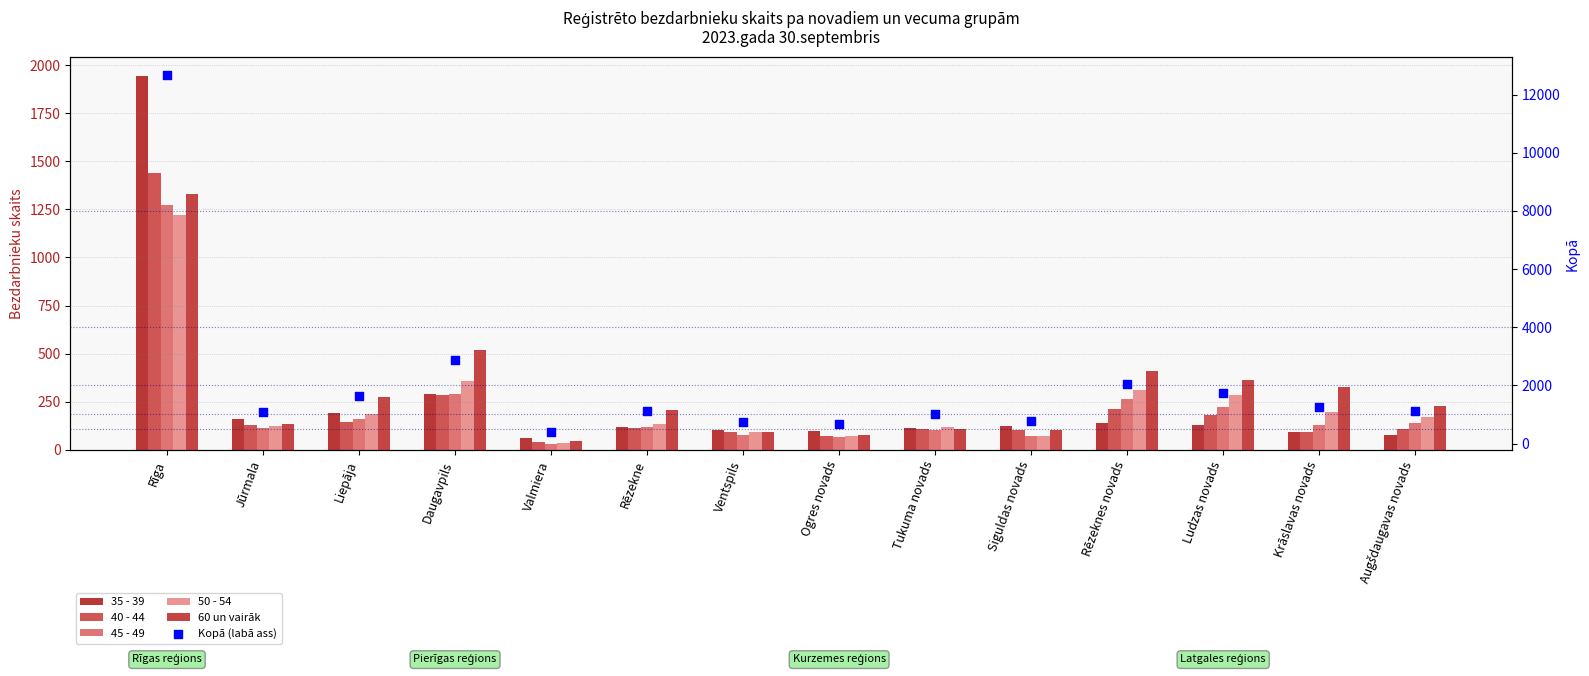

What is the total value across all series at Augšdaugavas novads?

1832